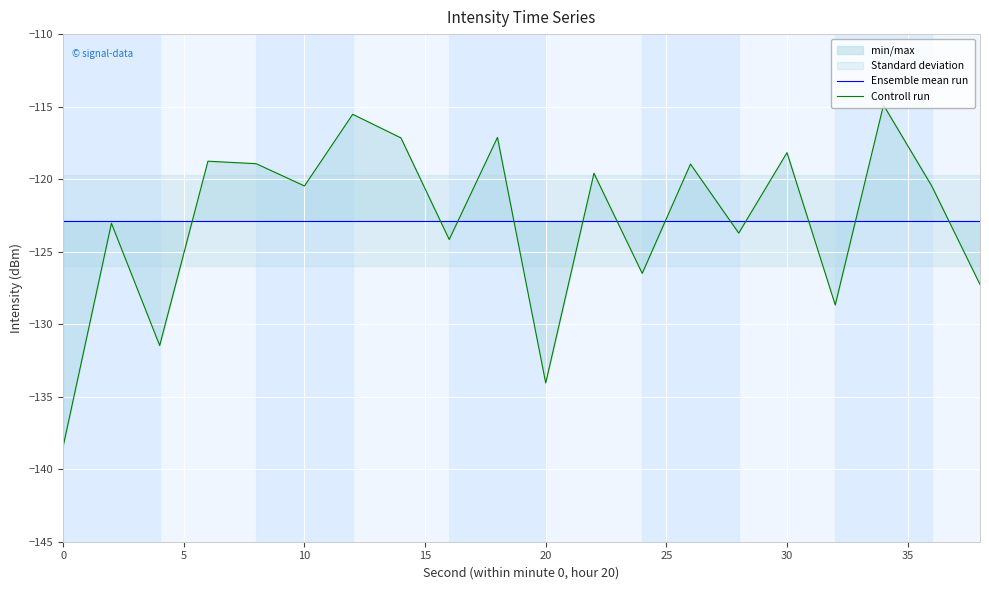

Reading right to left, extract all data points from this chart.

Ensemble mean run: -122.9	-122.9	-122.9	-122.9	-122.9	-122.9	-122.9	-122.9	-122.9	-122.9	-122.9	-122.9	-122.9	-122.9	-122.9	-122.9	-122.9	-122.9	-122.9	-122.9
Controll run: -127.3	-120.5	-114.9	-128.7	-118.2	-123.7	-119.0	-126.5	-119.6	-134.1	-117.1	-124.2	-117.2	-115.5	-120.5	-118.9	-118.8	-131.5	-123.0	-138.4